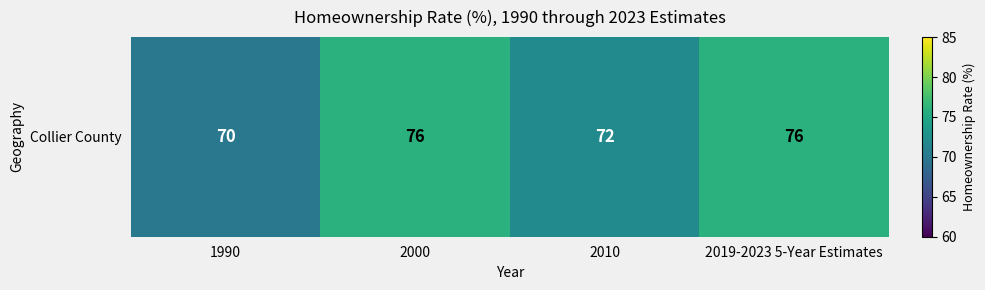

What is the sum of all values?

294